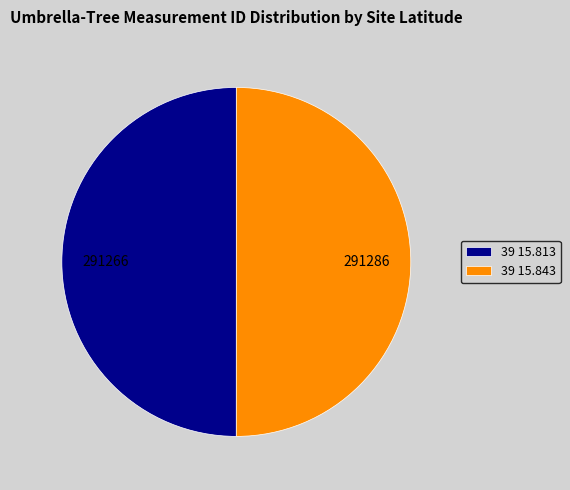

Is it true that 39 15.843 is 50% of the pie?

True